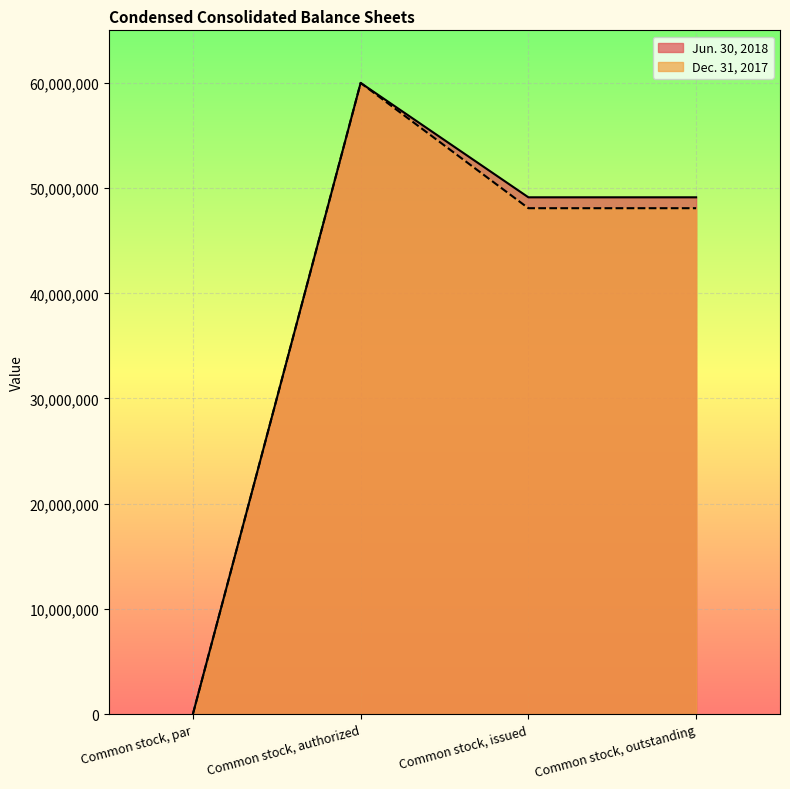

In Jun. 30, 2018, how many points are higher than both neighbors (excluding endpoints)?

1